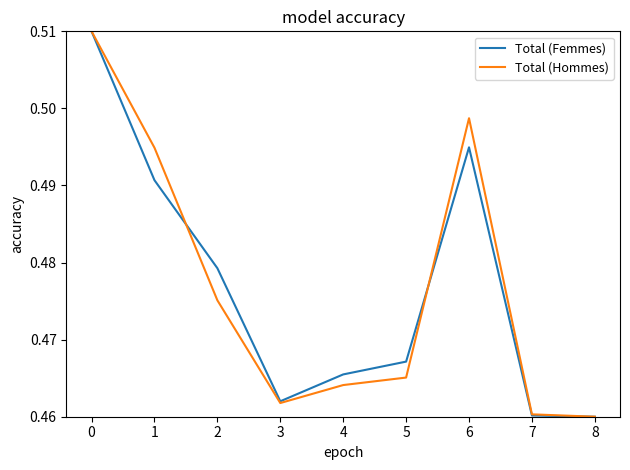

Rank the series at 1 from highest to lowest value.

Total (Hommes), Total (Femmes)